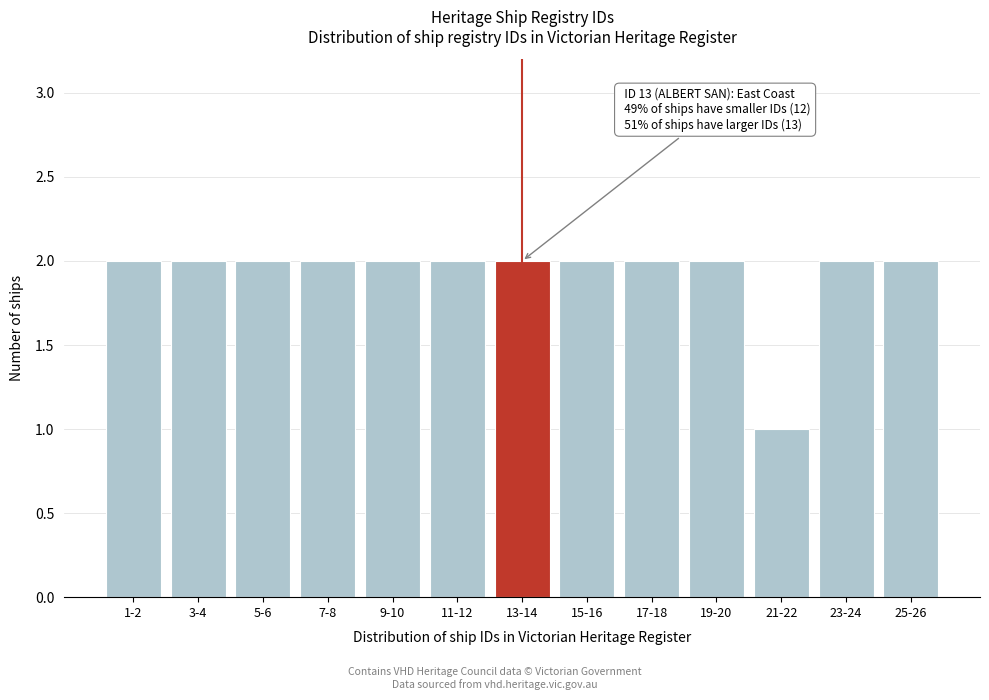

Reading right to left, transcribe all the data shown in this chart.

2	2	1	2	2	2	2	2	2	2	2	2	2